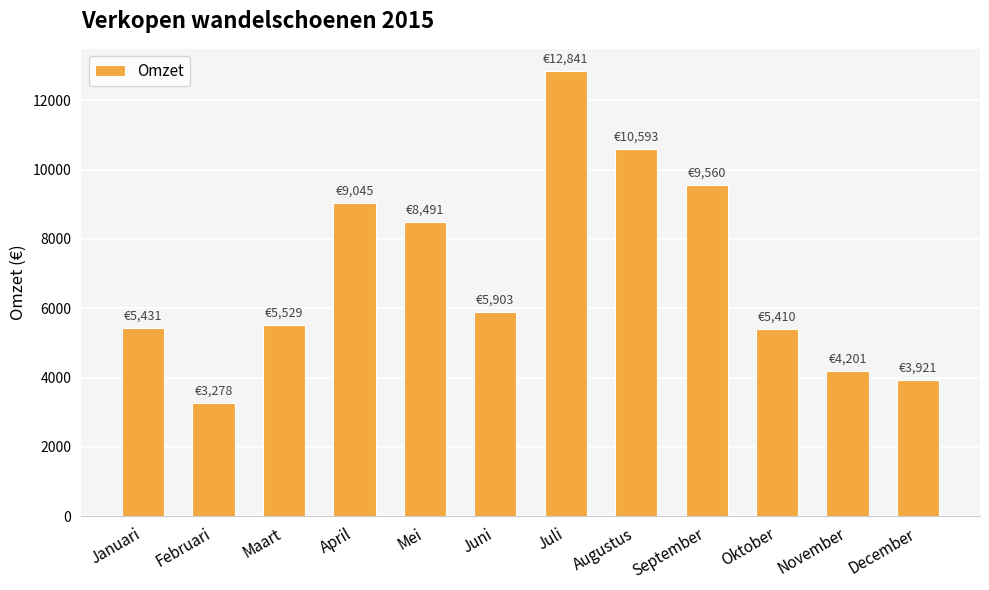

Approximately how many times larger is the value at Maart compared to Mei?

0.7